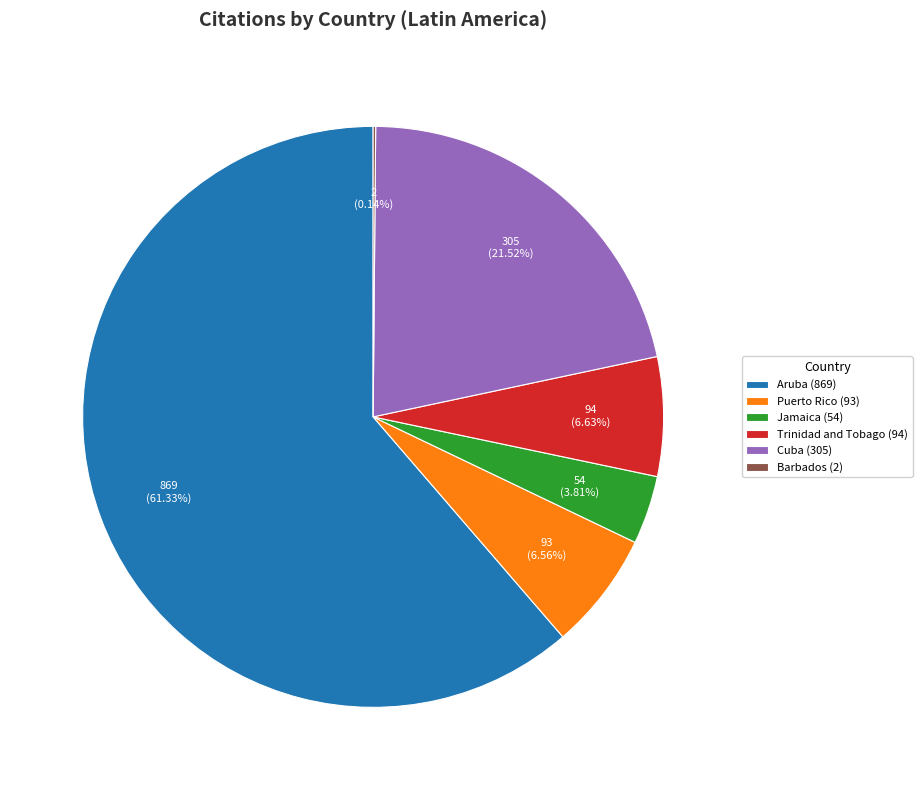

Between Jamaica (54) and Cuba (305), which is larger?

Cuba (305)